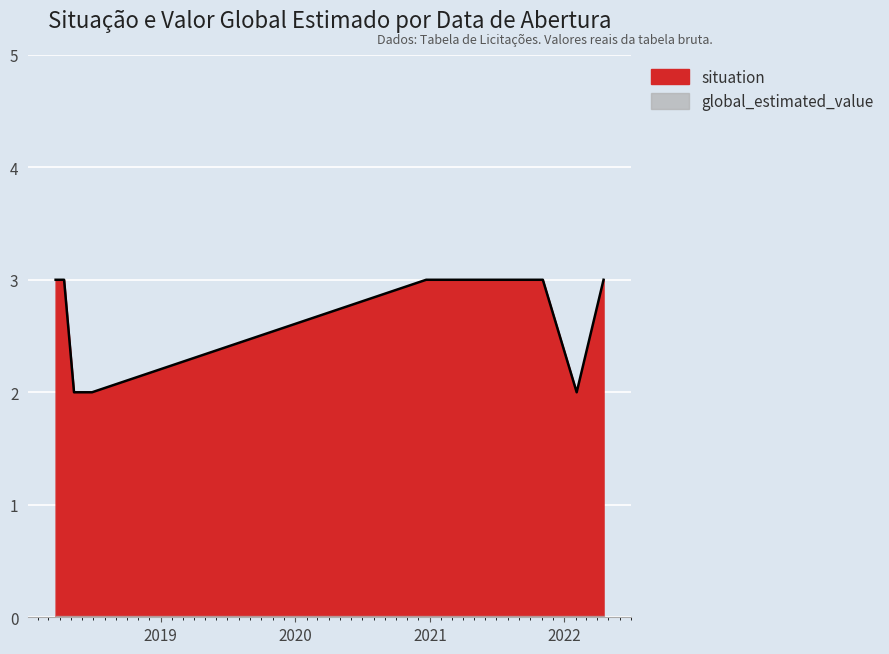

List the labels in order of value, largest first.

2018-03-21, 2018-04-13, 2020-12-22, 2021-11-04, 2022-04-18, 2018-05-10, 2018-06-28, 2022-02-04